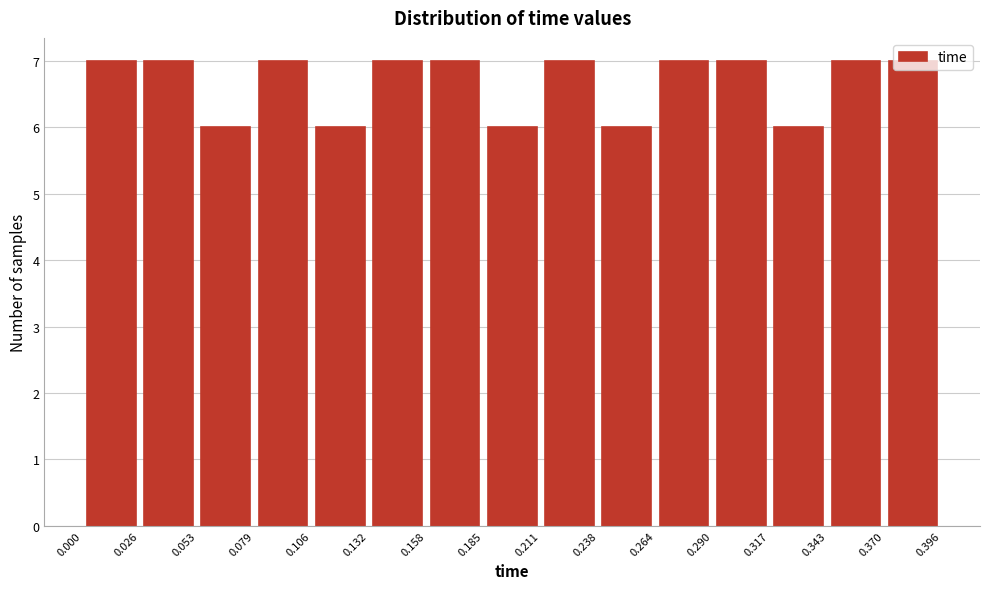

Reading left to right, list every bar in this chart as the range it spans on the x-axis followed by its height. The values are not printed on the chart, so give them approximately, as read against the axis.

0.000 to 0.026: 7
0.026 to 0.053: 7
0.053 to 0.079: 6
0.079 to 0.106: 7
0.106 to 0.132: 6
0.132 to 0.158: 7
0.158 to 0.185: 7
0.185 to 0.211: 6
0.211 to 0.238: 7
0.238 to 0.264: 6
0.264 to 0.290: 7
0.290 to 0.317: 7
0.317 to 0.343: 6
0.343 to 0.370: 7
0.370 to 0.396: 7